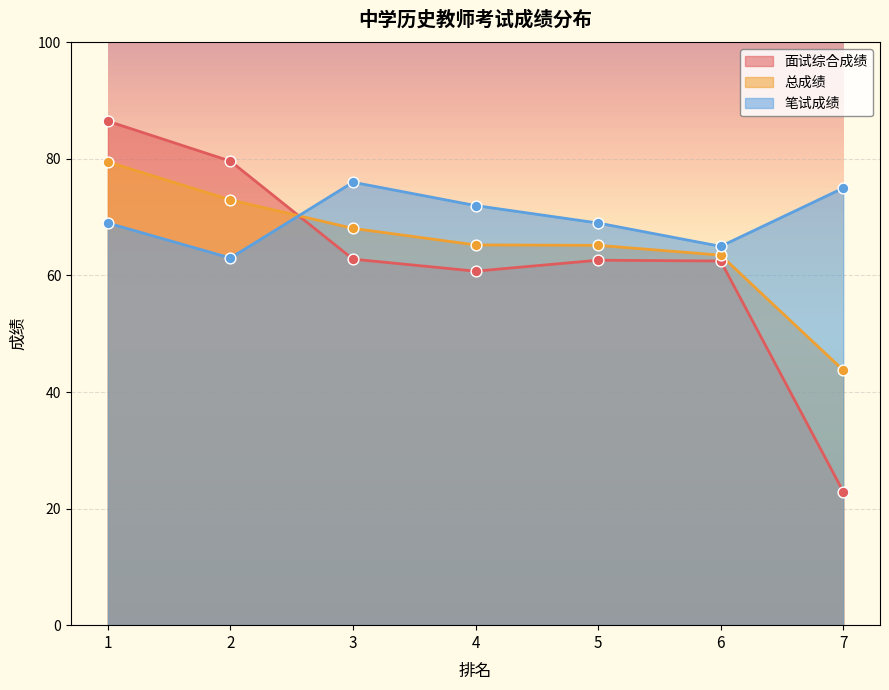

Which series reaches the maximum Y coordinate?

面试综合成绩